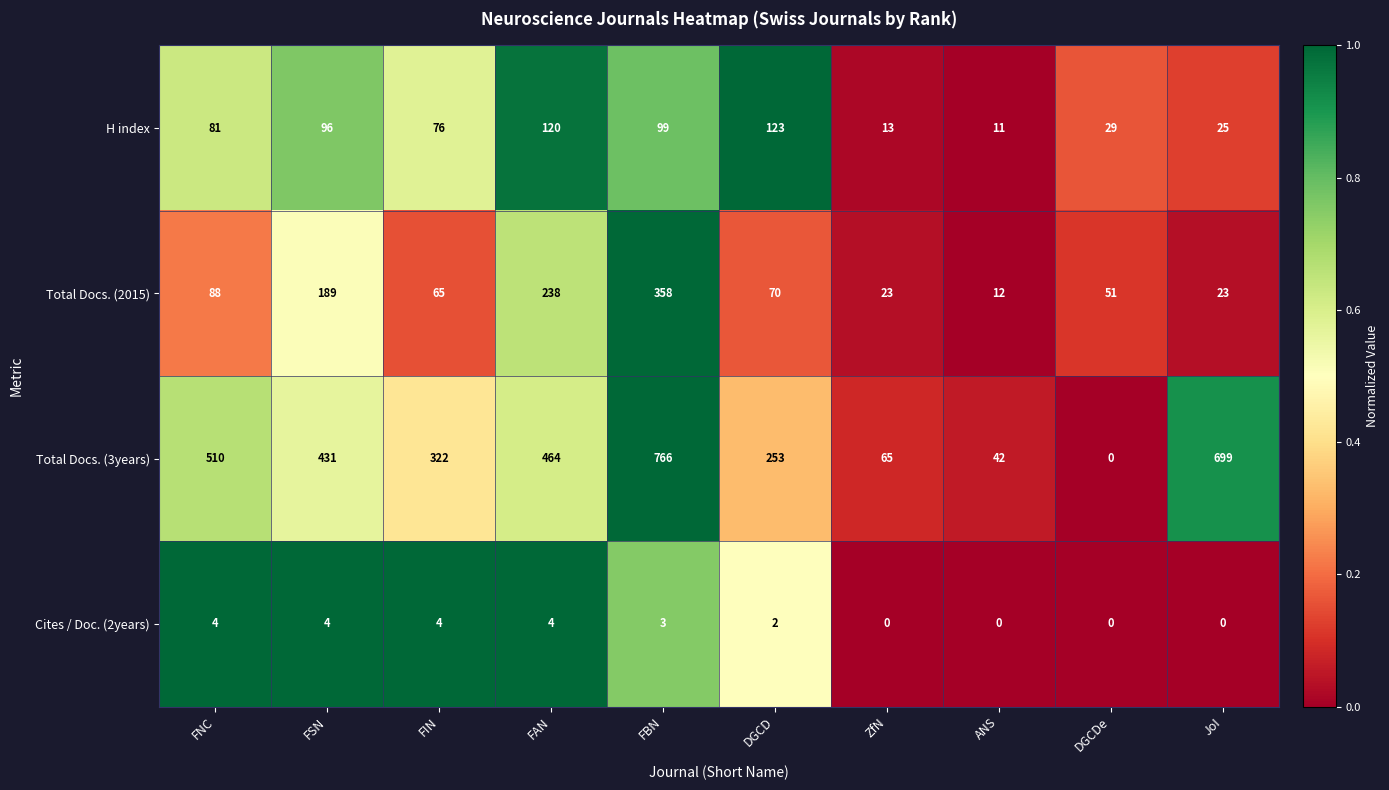

What is the difference between the H index values at JoI and ZfN?

12